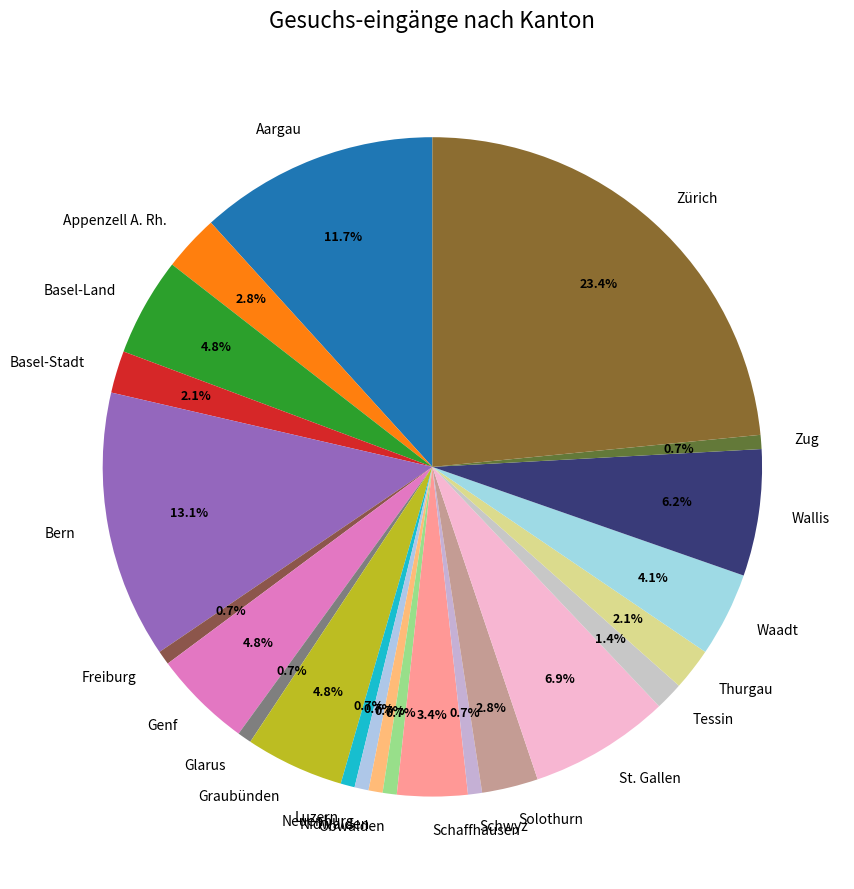

To the nearest percent, what portion does Thurgau represent?

2%